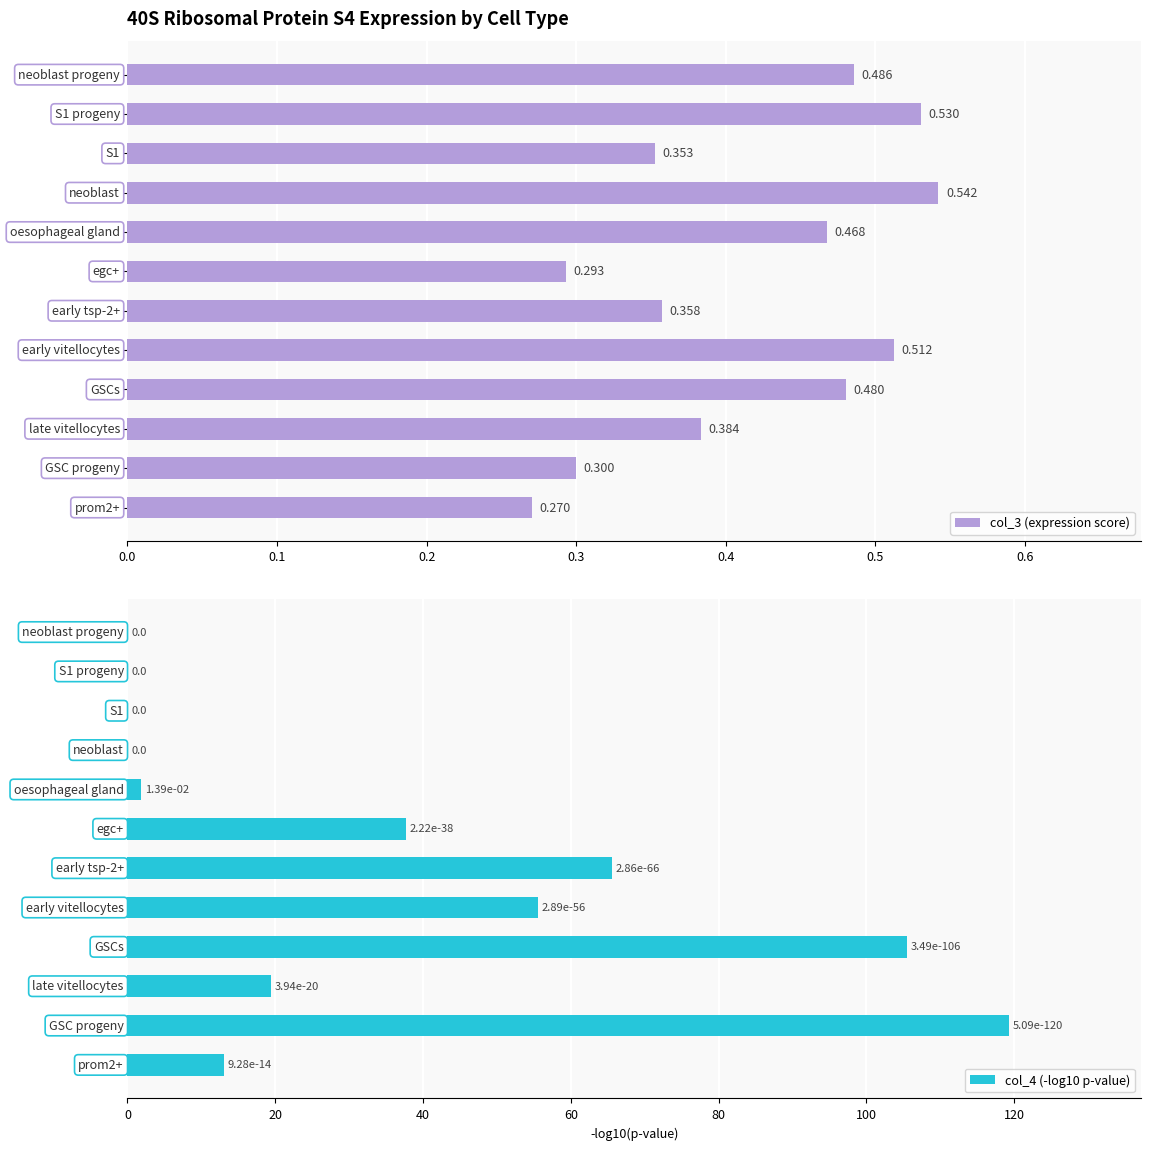

Which series has the largest total across all categories?

col_4 (-log10 p-value)